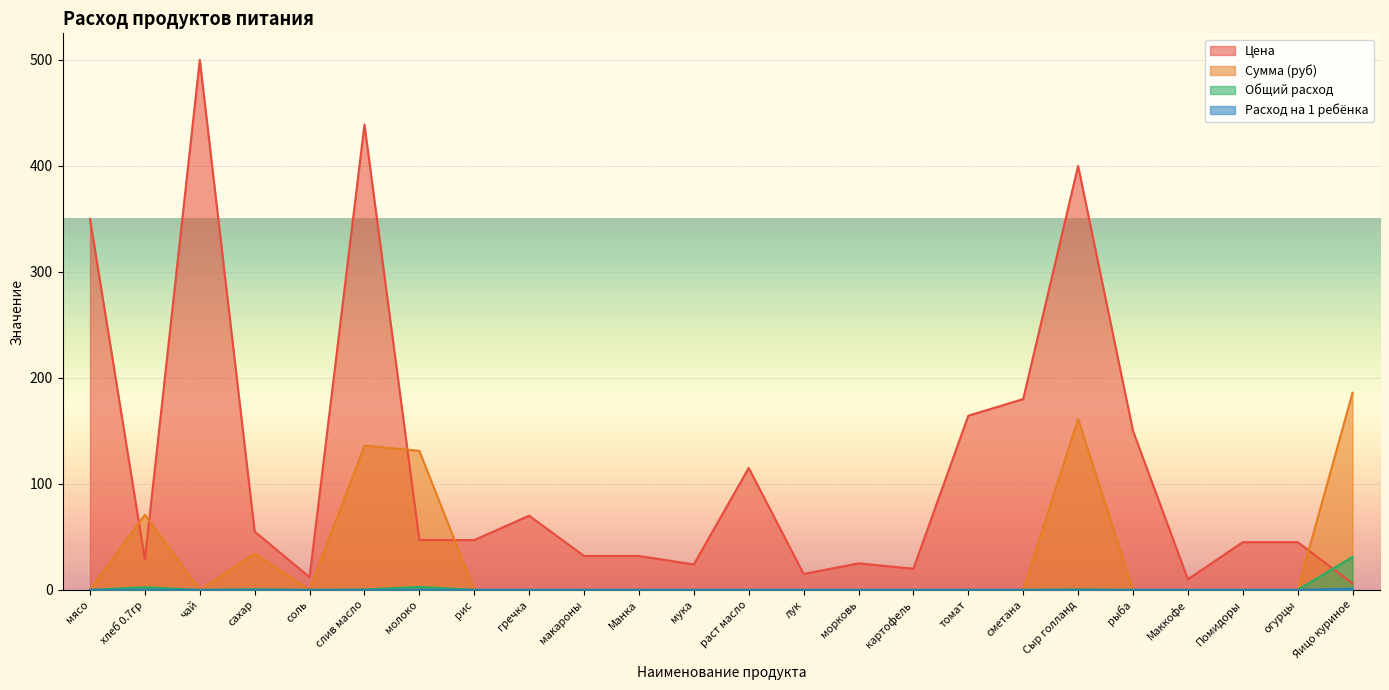

Rank the categories by Расход на 1 ребёнка value from lowest to highest.

мясо, чай, соль, рис, гречка, макароны, Манка, мука, раст масло, лук, морковь, картофель, томат, сметана, рыба, Маккофе, Помидоры, огурцы, слив масло, Сыр голланд, сахар, хлеб 0.7гр, молоко, Яицо куриное